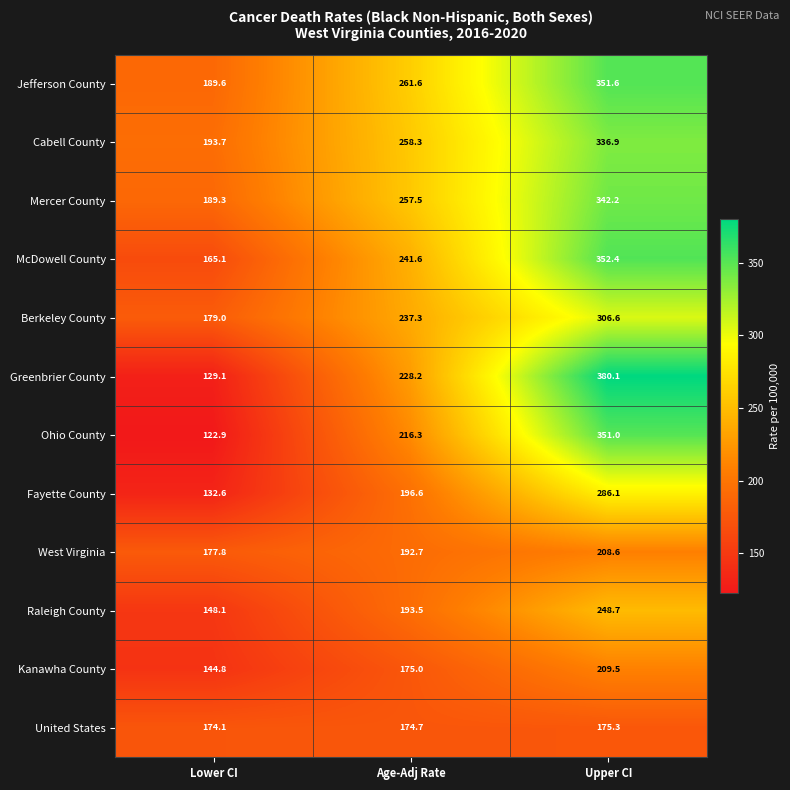

What is the total value across all series at Age-Adj Rate?

2633.3